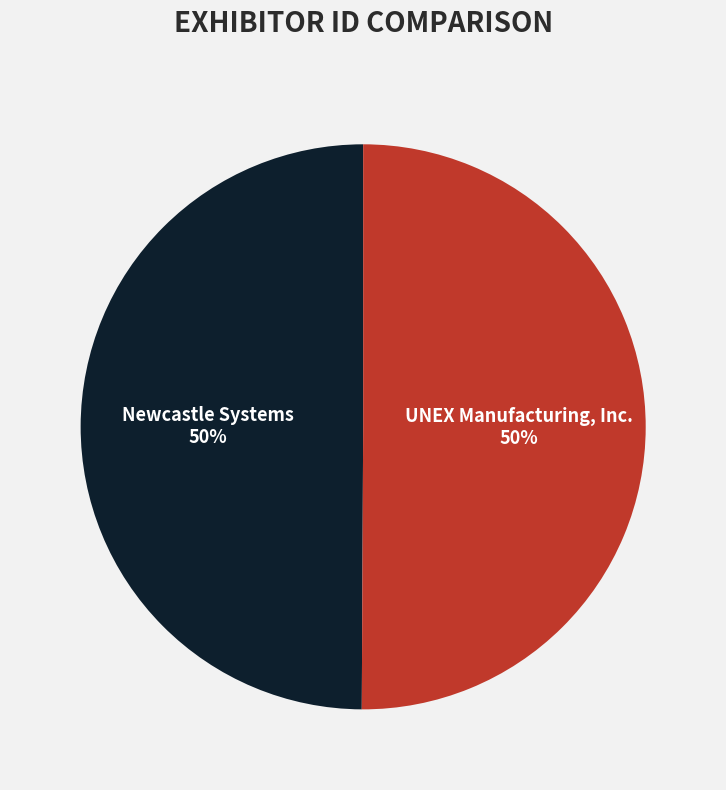

Count the number of slices in the pie.

2